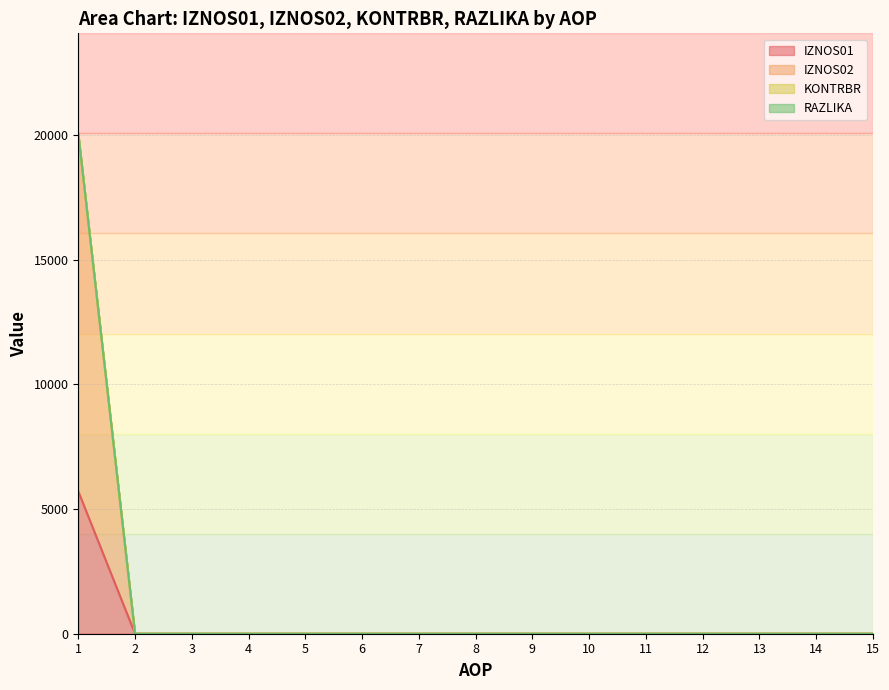

How many values in RAZLIKA are above zero?

1